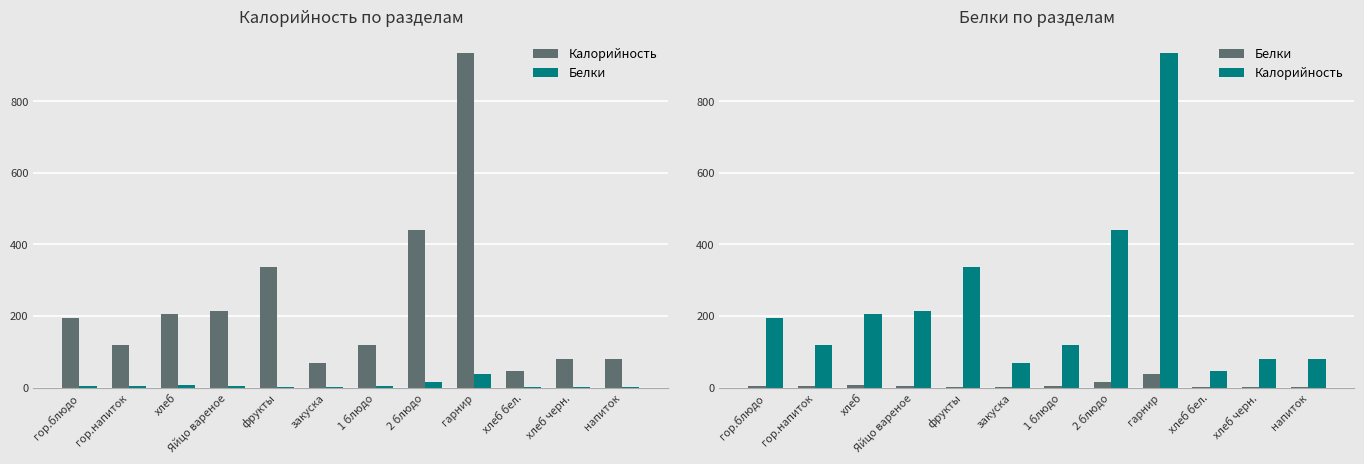

What is the sum of all Белки values?

91